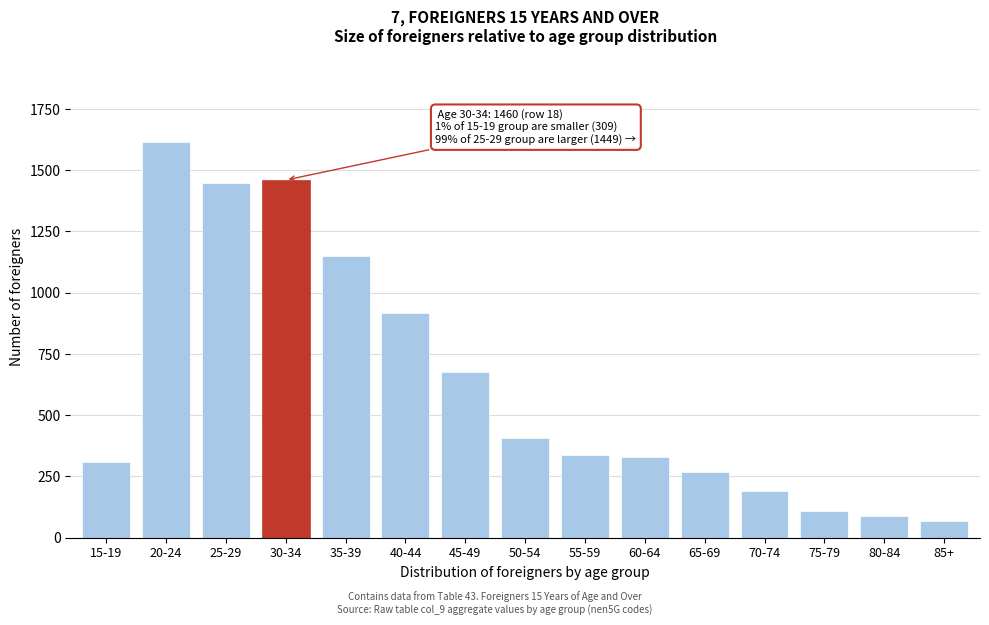

Reading left to right, what are all the values shown in this chart?

15-19=309	20-24=1614	25-29=1449	30-34=1460	35-39=1151	40-44=919	45-49=677	50-54=405	55-59=337	60-64=329	65-69=267	70-74=190	75-79=107	80-84=89	85+=69